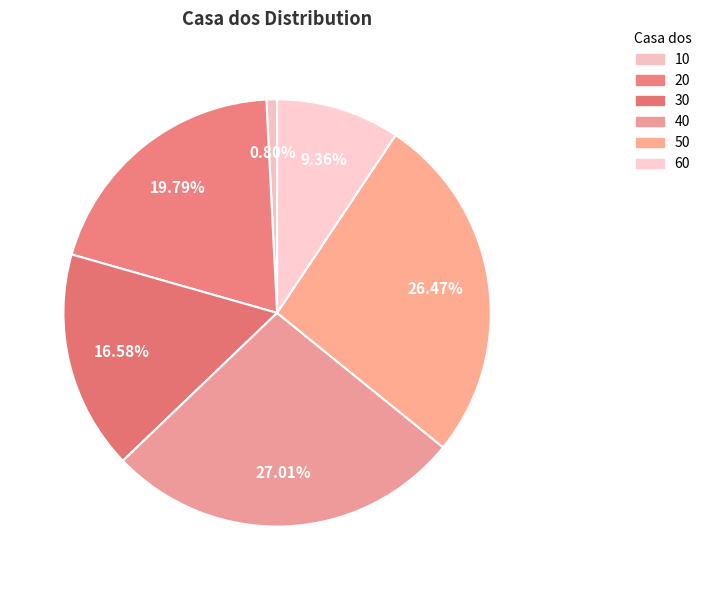

The 40 slice represents 27% of the pie. True or false?

True